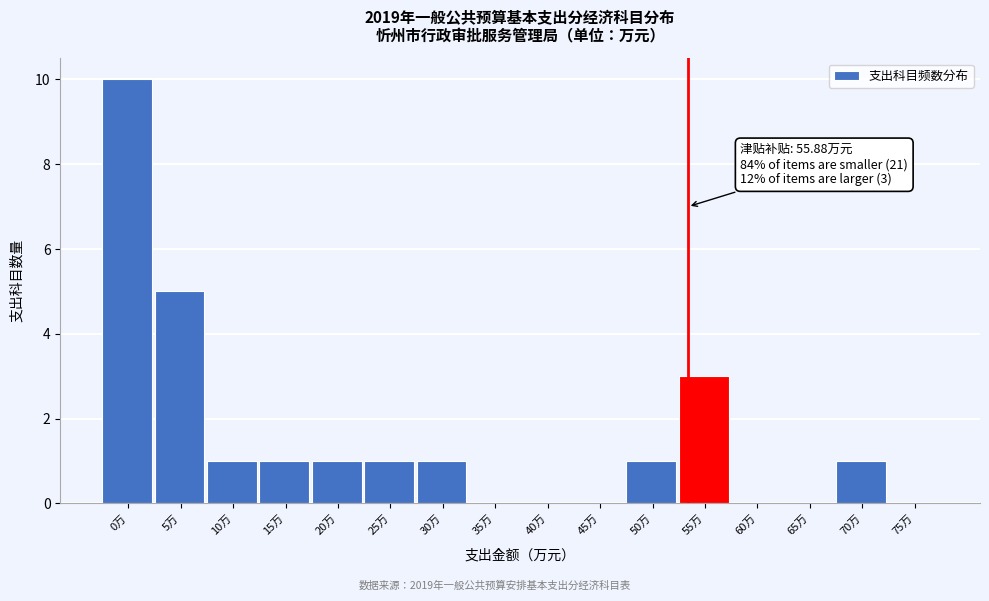

Reading right to left, list all the values displayed in this chart.

75万=0	70万=1	65万=0	60万=0	55万=3	50万=1	45万=0	40万=0	35万=0	30万=1	25万=1	20万=1	15万=1	10万=1	5万=5	0万=10